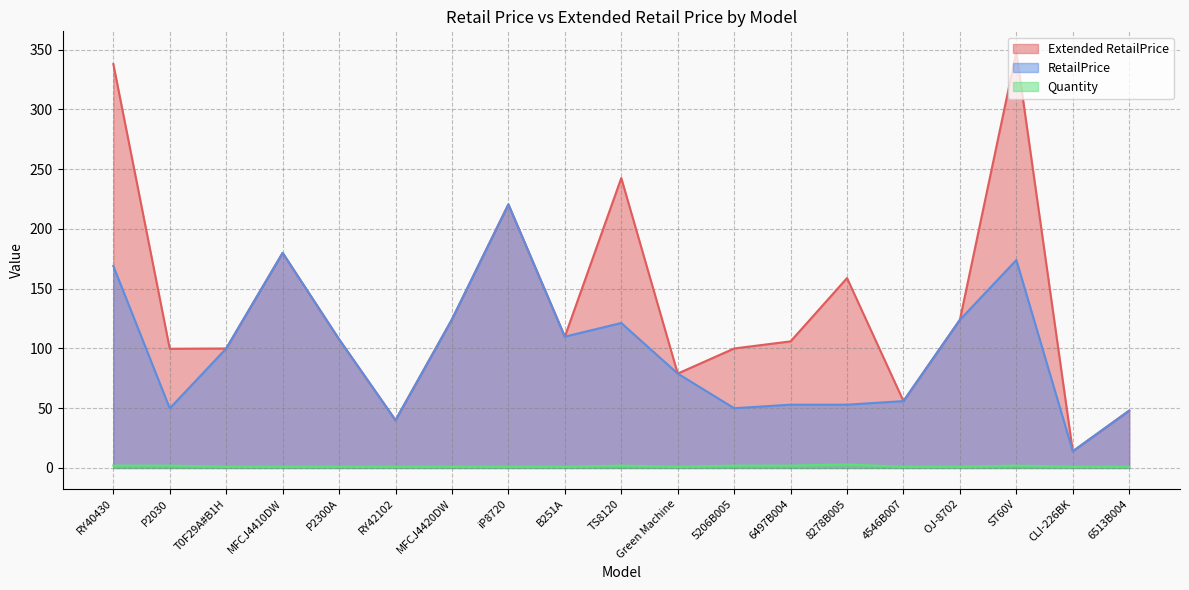

Which has a higher value, TS8120 or P2030?

TS8120